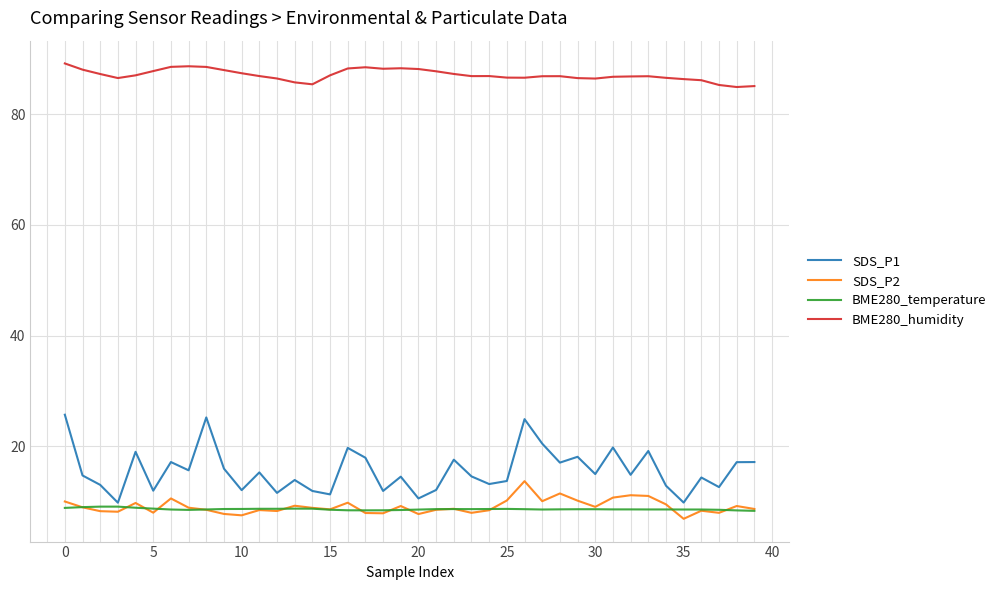

What is the difference between the second highest and minimum values in the SDS_P1 series?

15.4